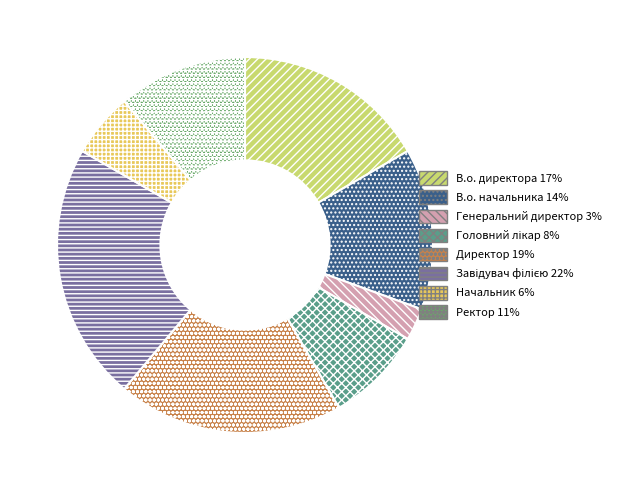

True or false: В.о. начальника accounts for 14% of the total.

True